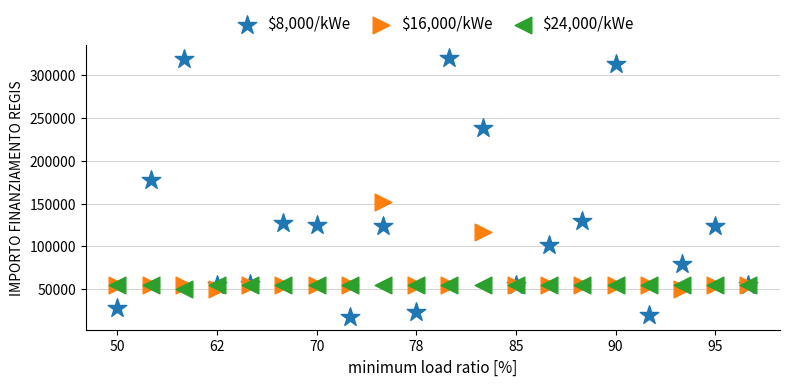

Across all series, what Y value is closest to 169172?

177400.0